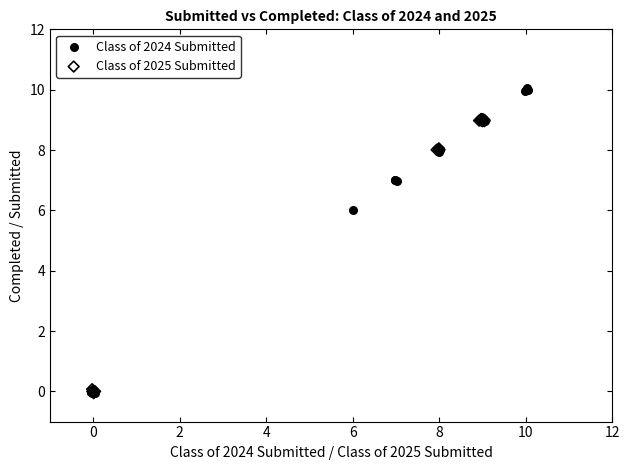

Which series contains the highest Y value?

Class of 2024 Submitted